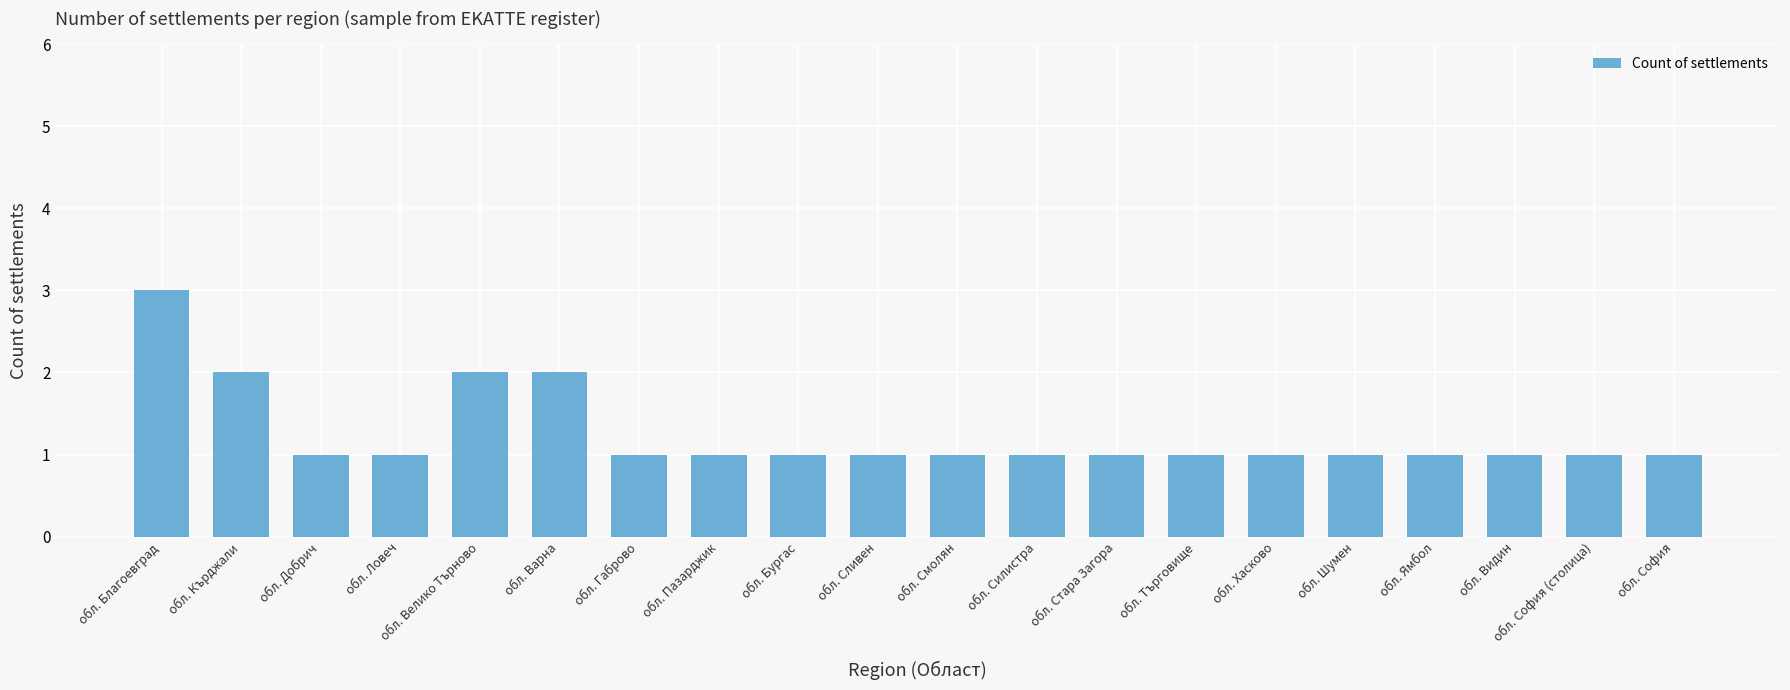

What is the greatest value displayed?

3